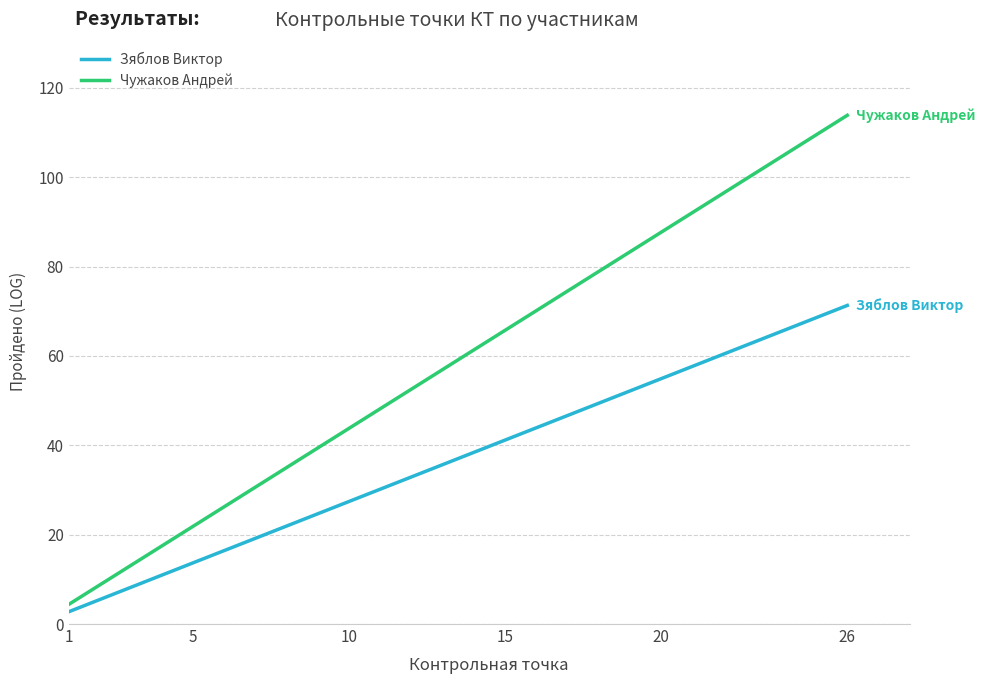

What is the sum of all Зяблов Виктор values?

962.8